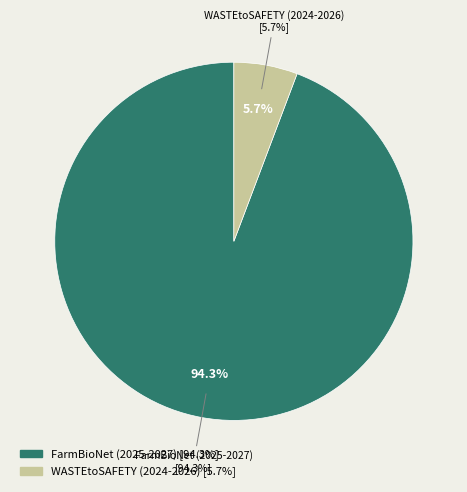

Is there any slice that represents more than half of the pie?

Yes